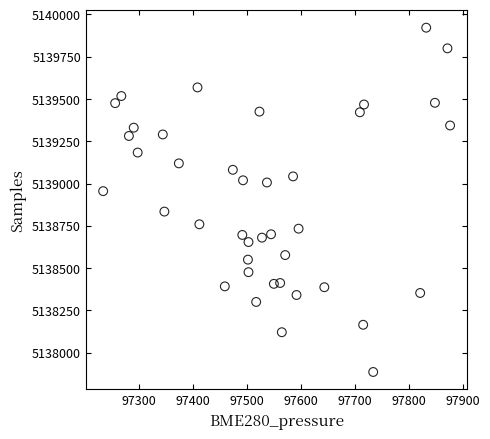

What is the range of Y values (max minus min)?

2035